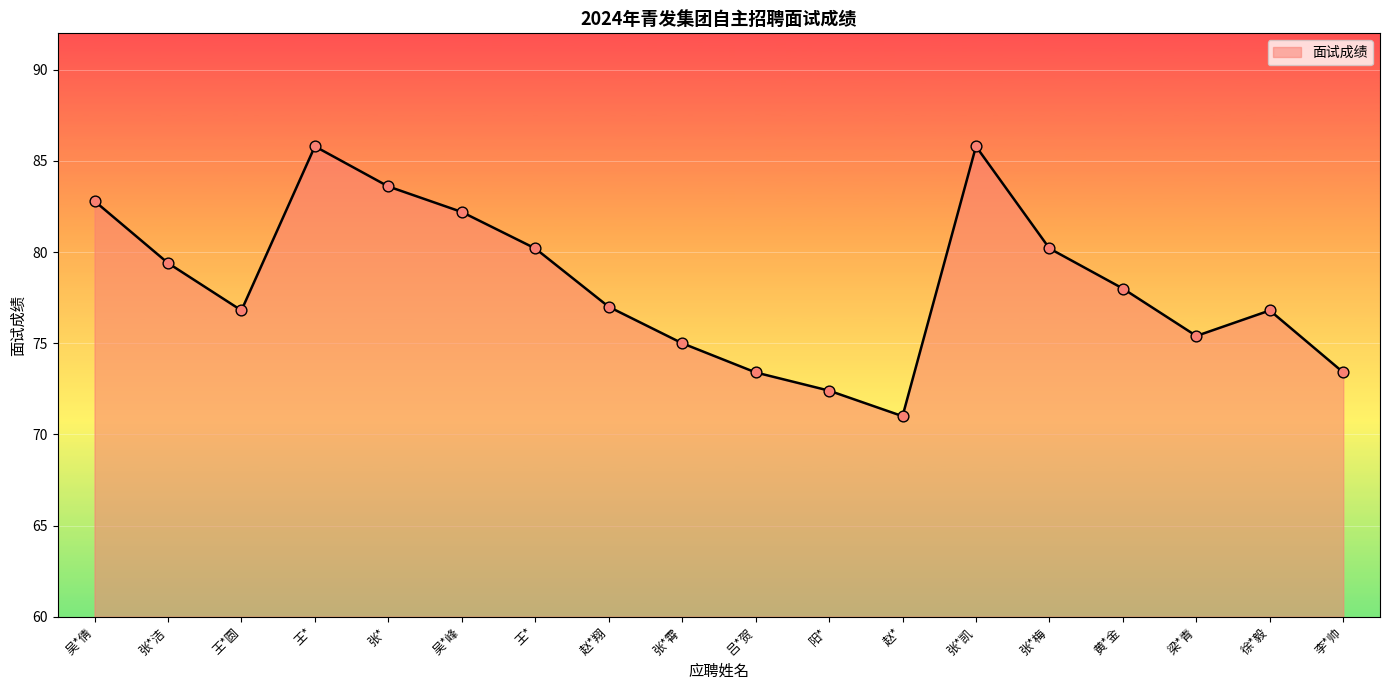

What is the ratio of the value at 王* to the value at 张*?

1.0